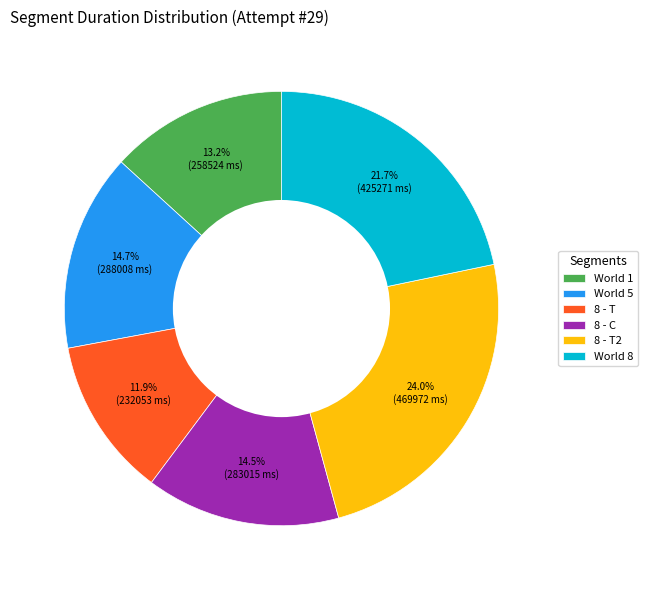

To the nearest percent, what is the difference between the largest and smallest slice percentages?

12%